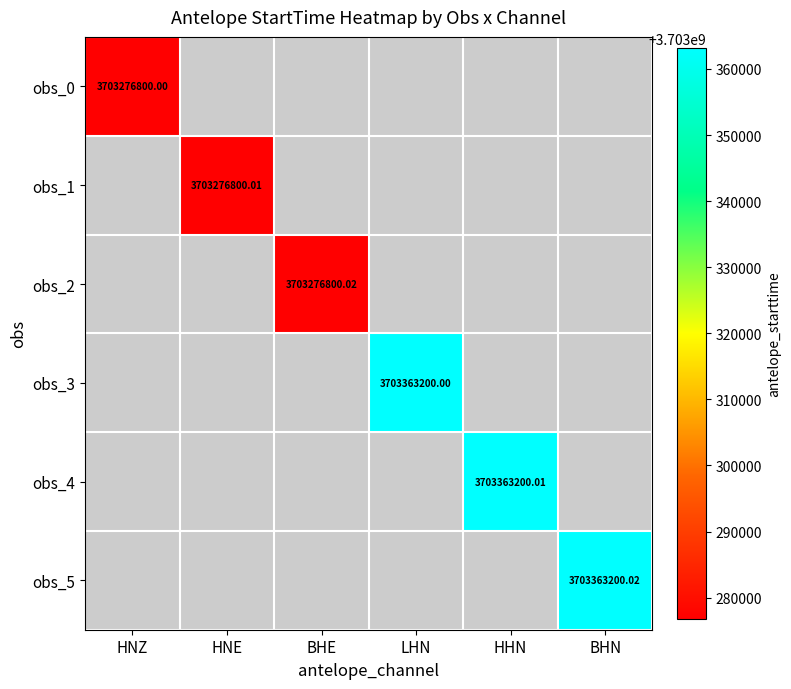

Is it true that obs_1 equals 3703276800.0 at HNE?

True